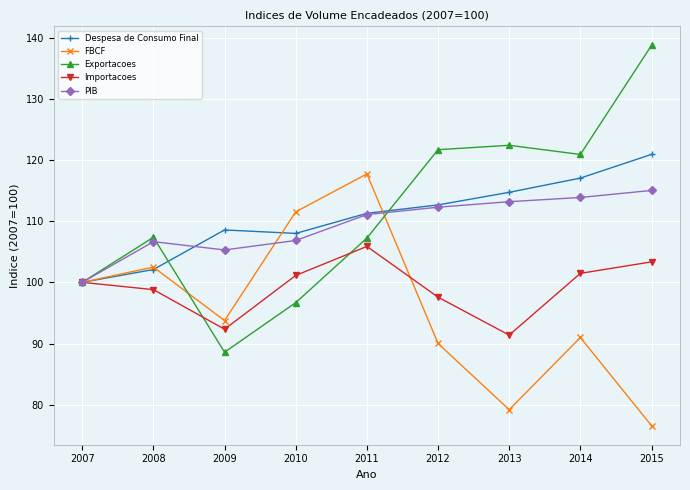

Which category has the lowest value in the Exportacoes series?

2009